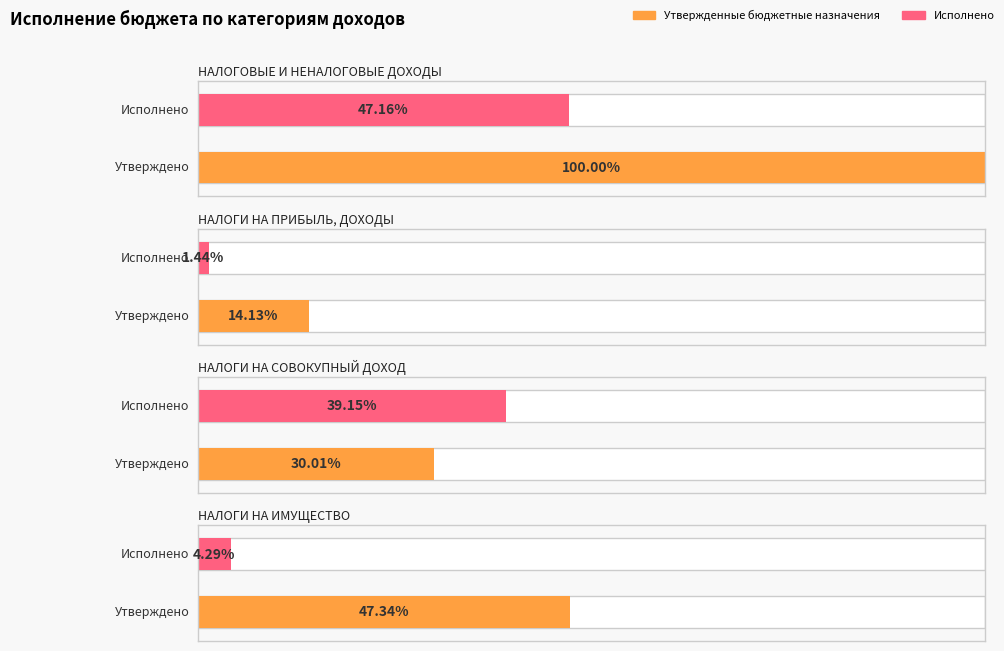

Reading right to left, what are all the values shown in this chart?

Утвержденные бюджетные назначения: НАЛОГИ НА ИМУЩЕСТВО=2323900.0	НАЛОГИ НА СОВОКУПНЫЙ ДОХОД=1473400.0	НАЛОГИ НА ПРИБЫЛЬ, ДОХОДЫ=693600.0	НАЛОГОВЫЕ И НЕНАЛОГОВЫЕ ДОХОДЫ=4909300.0
Исполнено: НАЛОГИ НА ИМУЩЕСТВО=210520.7	НАЛОГИ НА СОВОКУПНЫЙ ДОХОД=1922132.0	НАЛОГИ НА ПРИБЫЛЬ, ДОХОДЫ=70562.8	НАЛОГОВЫЕ И НЕНАЛОГОВЫЕ ДОХОДЫ=2315232.7